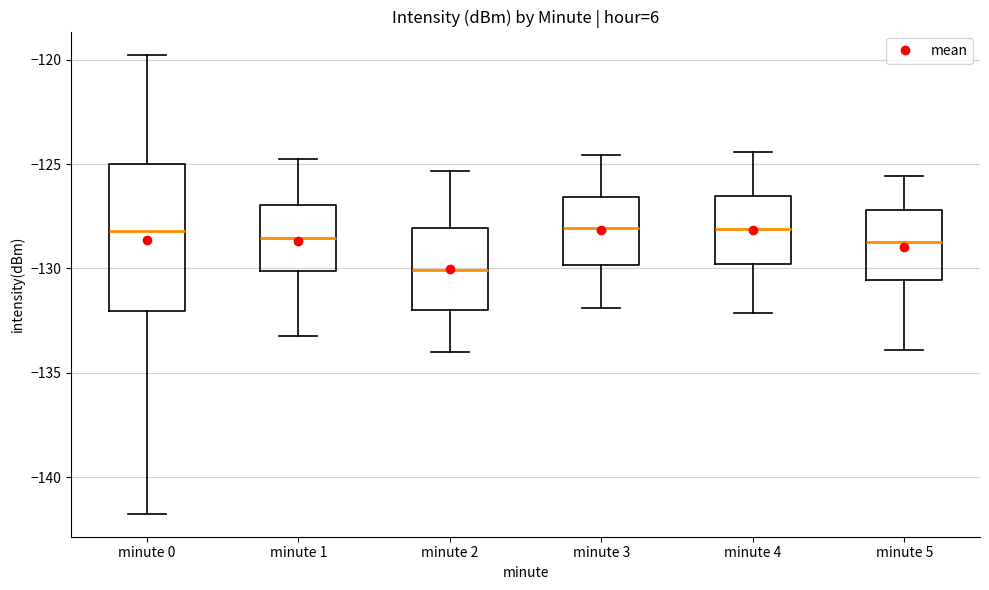

Which box is the tallest, from its lower edge to its upper edge?

minute 0